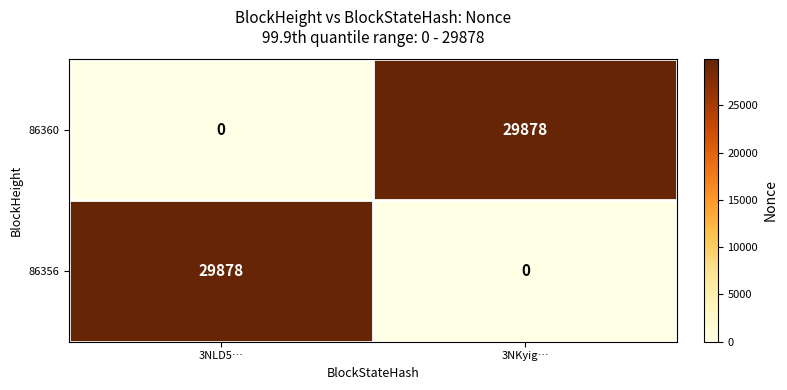

Reading left to right, what are all the values shown in this chart?

86360: 0	29878
86356: 29878	0